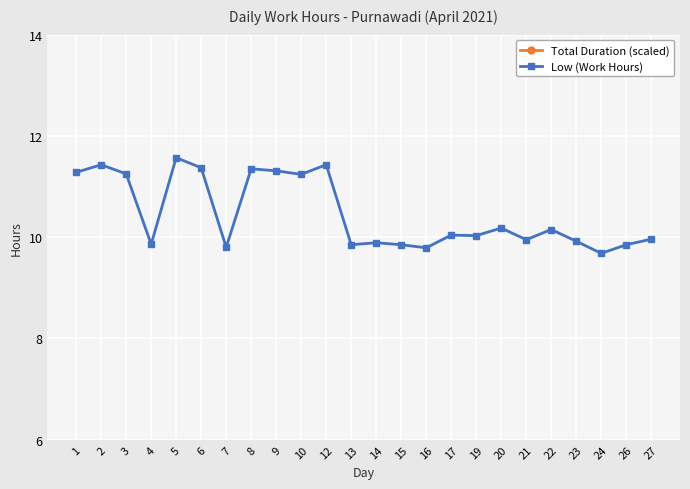

Which series has the largest range (max minus min)?

Total Duration (scaled)